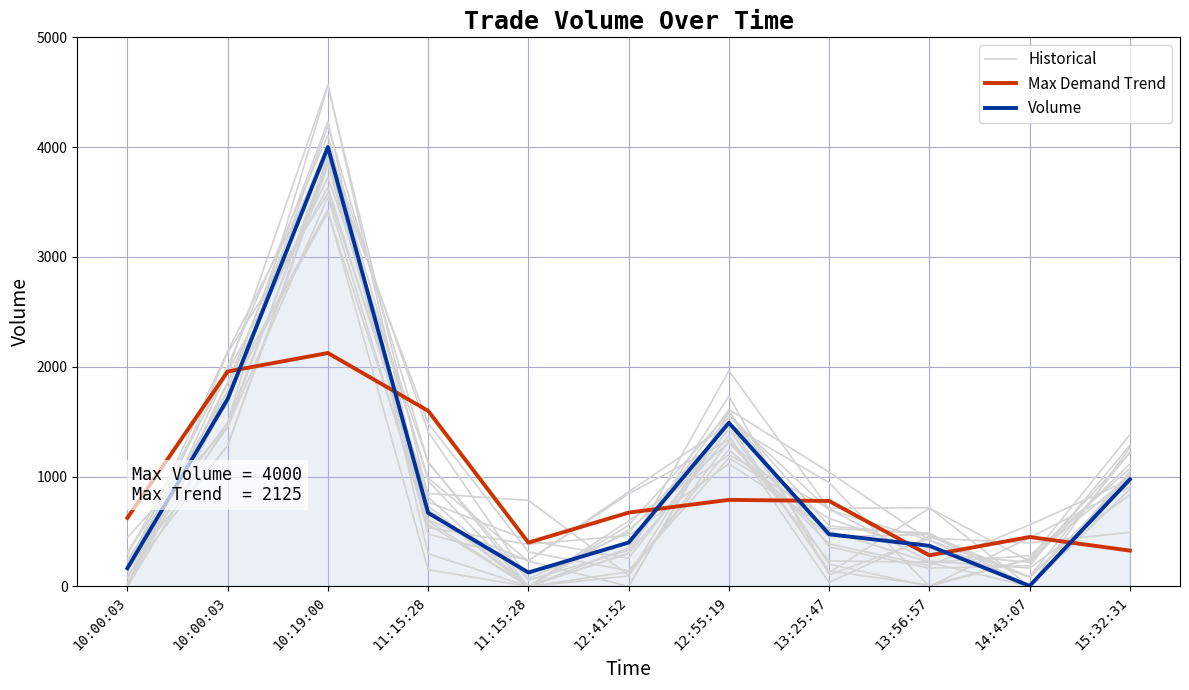

What is the label of the 11th point from the right?

10:00:03